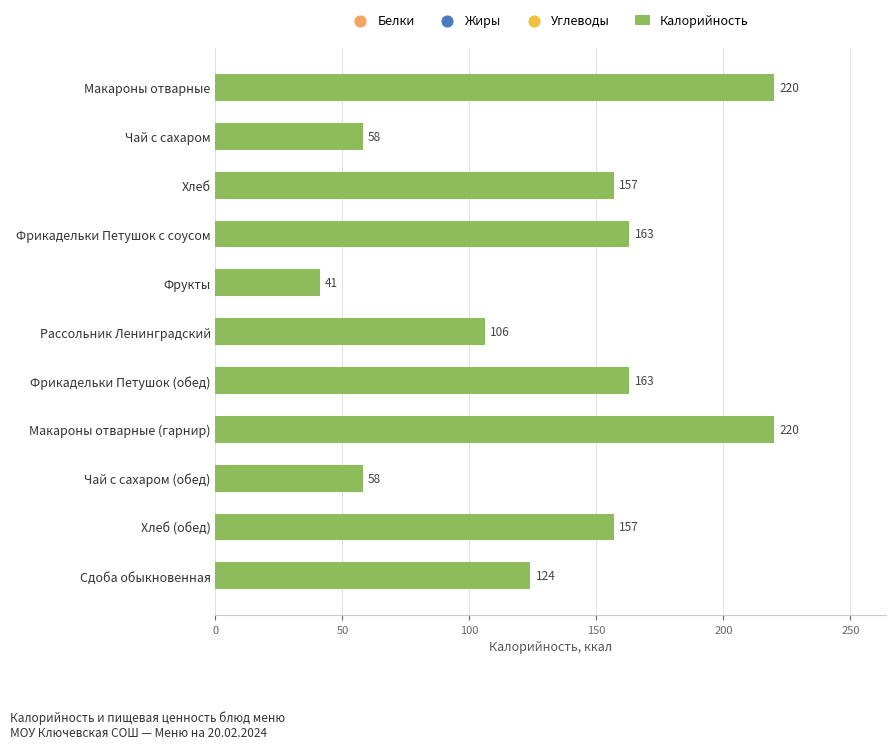

What is the ratio of the value at Чай с сахаром to the value at Фрикадельки Петушок с соусом?

0.4